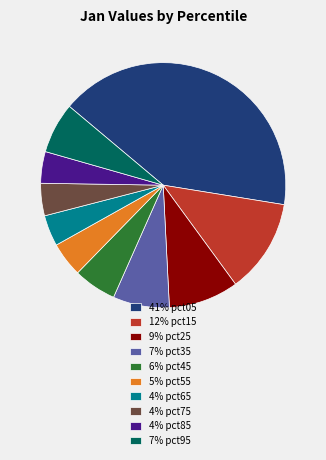

Do 12% pct15 and 4% pct85 together represent more than half of the pie?

No